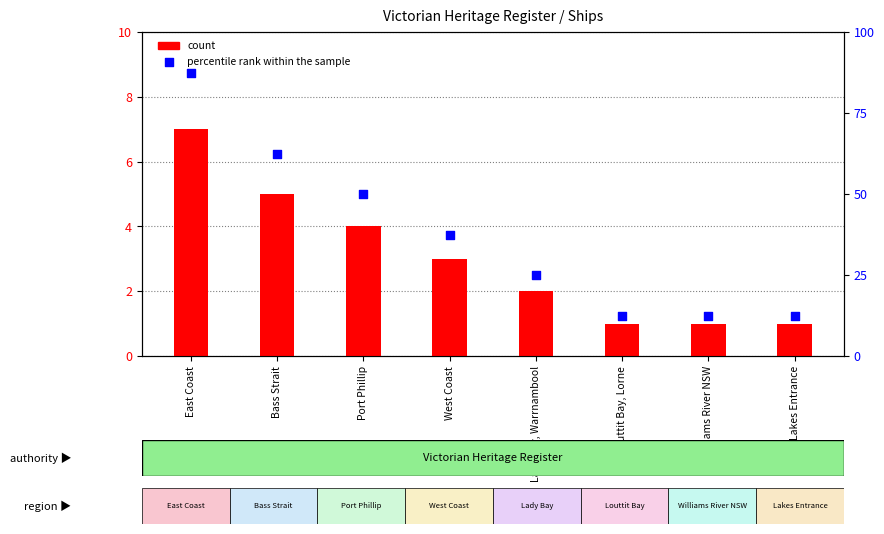

Which series has the largest Y range (max minus min)?

percentile rank within the sample